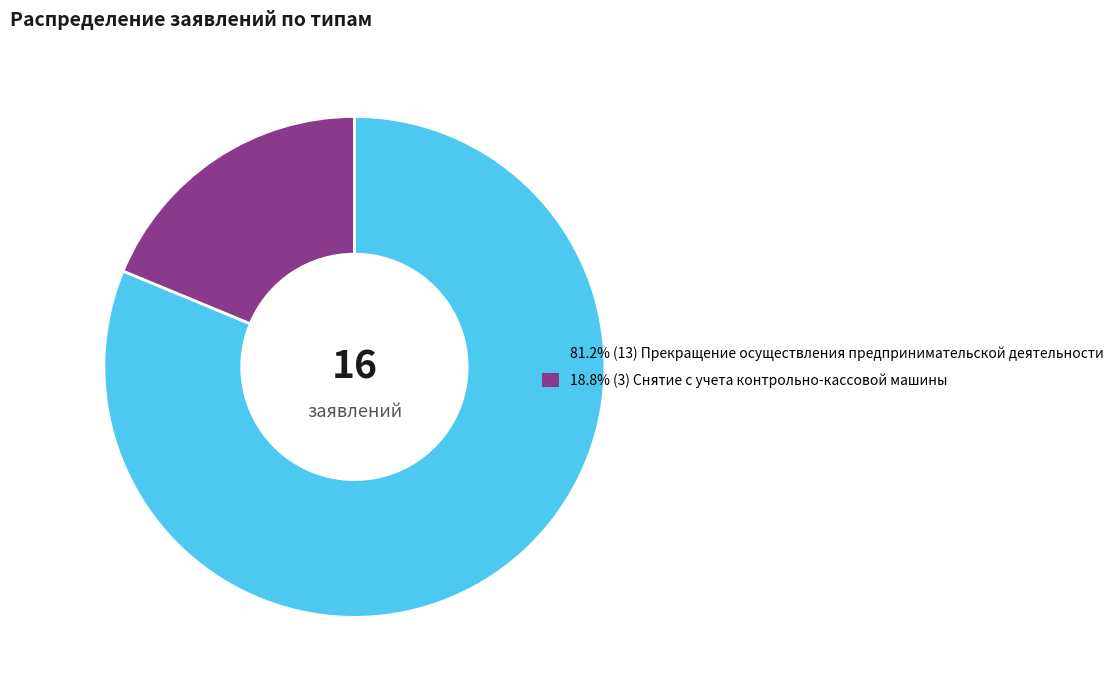

Is there any slice that represents more than half of the pie?

Yes